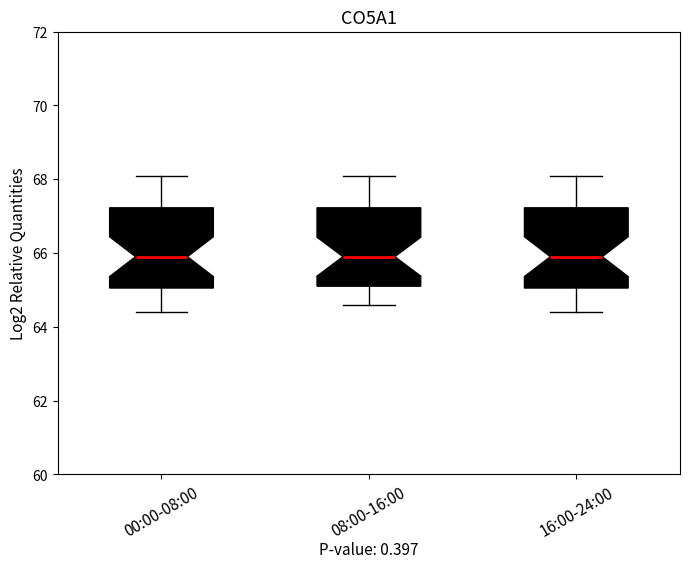

Reading left to right, transcribe this box plot: for each box, give where its median line is, the range the box spans, and where its two whiskers end, as read against the y-axis. The values are not printed on the chart, so give them approximately, as read against the axis.

00:00-08:00: median 66.0, box 65.0 to 67.2, whiskers 64.4 to 68.2
08:00-16:00: median 66.0, box 65.2 to 67.2, whiskers 64.6 to 68.2
16:00-24:00: median 66.0, box 65.0 to 67.2, whiskers 64.4 to 68.2